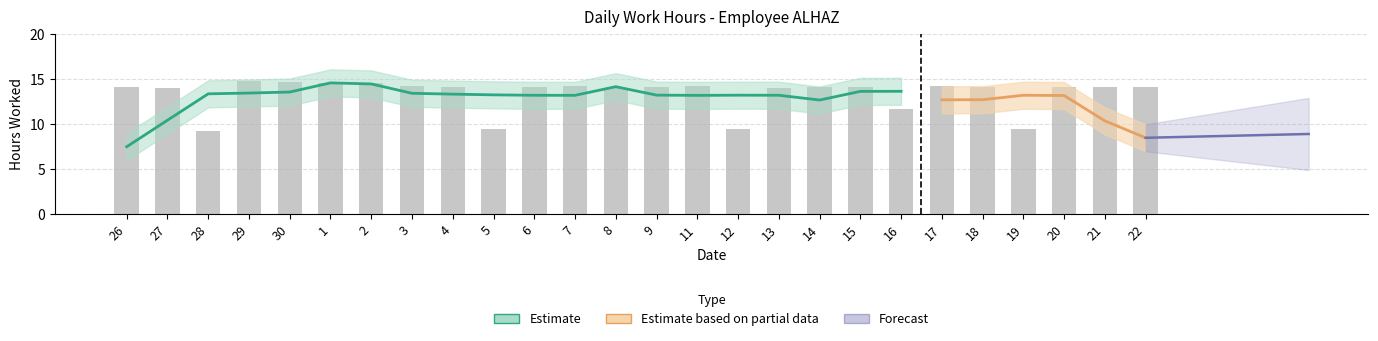

What is the label of the 21st bar from the right?

1